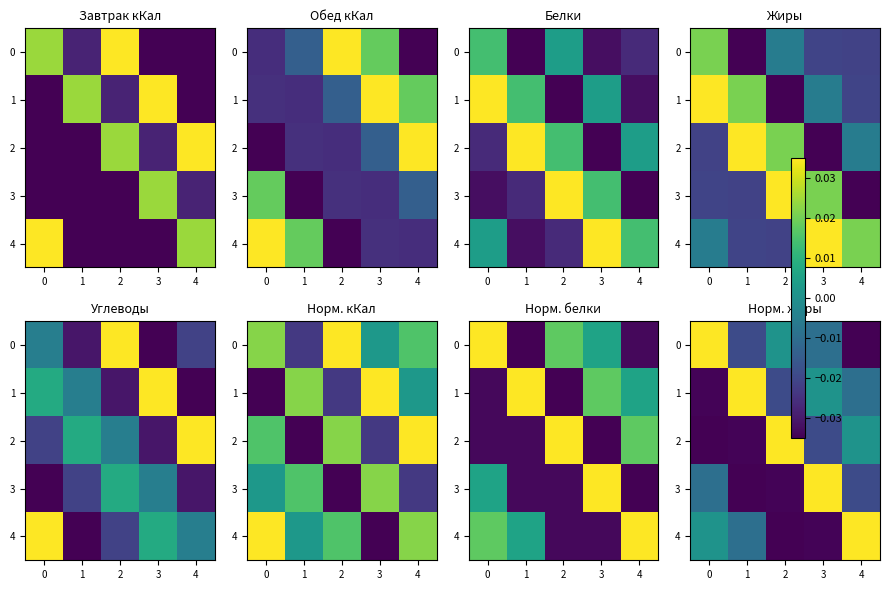

True or false: 3 has a value of -0.0 at 4.

False